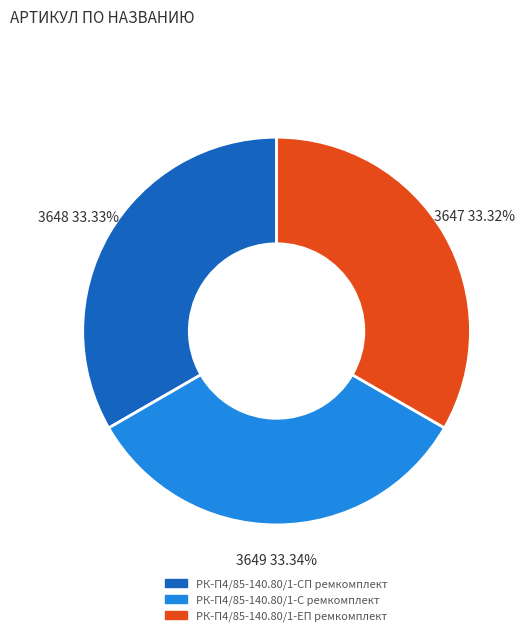

Approximately how many times larger is the value at РК-П4/85-140.80/1-С ремкомплект compared to РК-П4/85-140.80/1-СП ремкомплект?

1.0